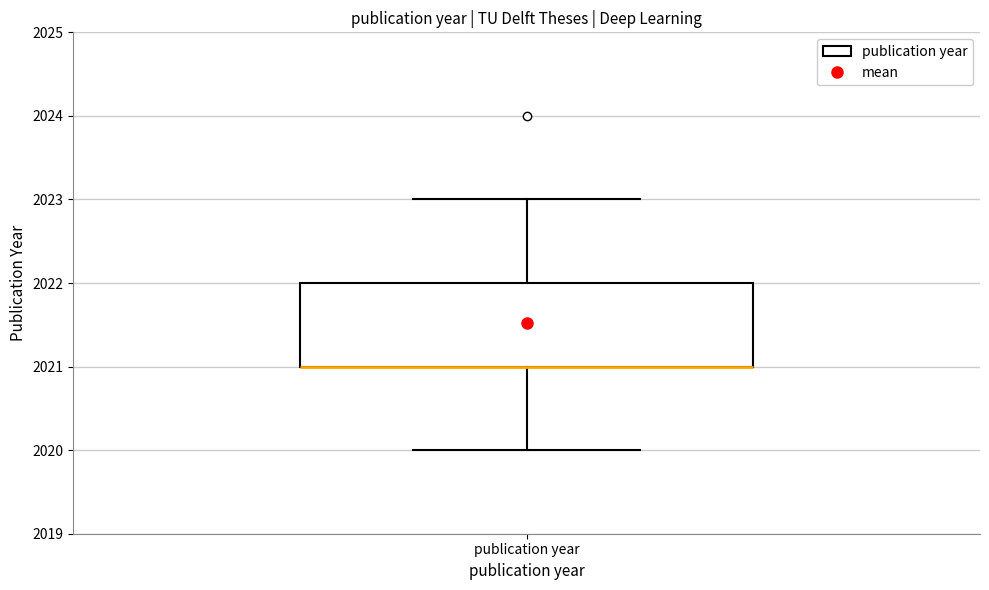

Transcribe this box plot: give where the median line is, the range the box spans, and where the two whiskers end, as read against the y-axis. The values are not printed on the chart, so give them approximately, as read against the axis.

median 2021 (drawn on the box's lower edge), box 2021 to 2022, whiskers 2020 to 2023